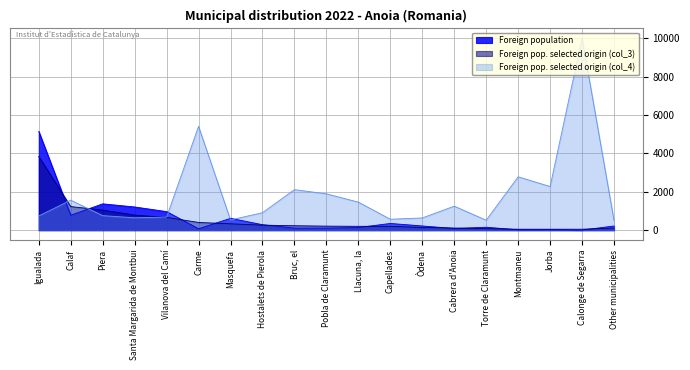

True or false: Foreign pop. selected origin (col_3) has a value of 454 at Masquefa.

False